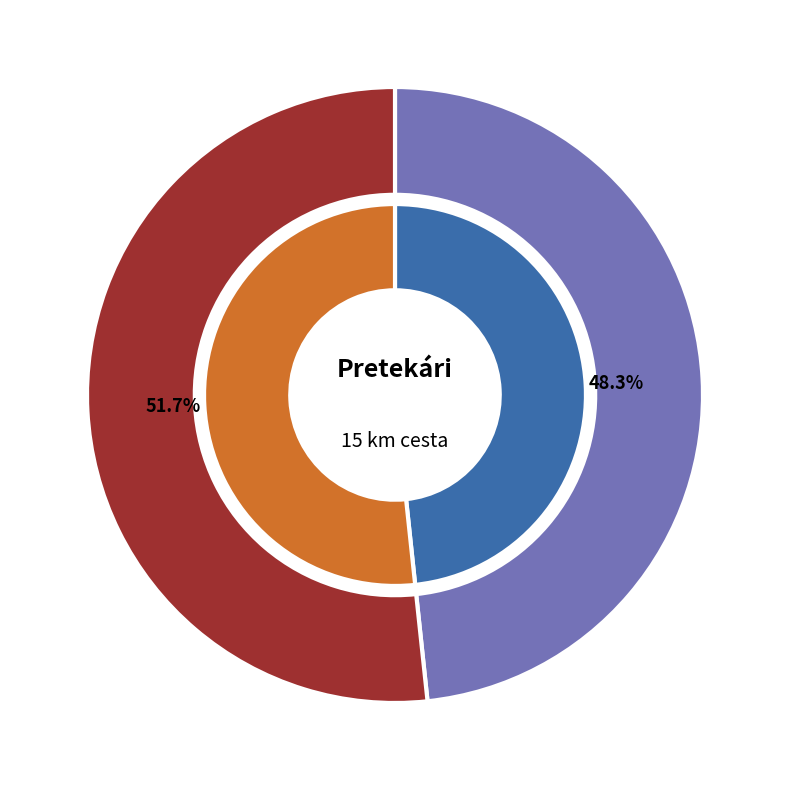

What is the largest slice in the pie chart?

Mihalov Adam